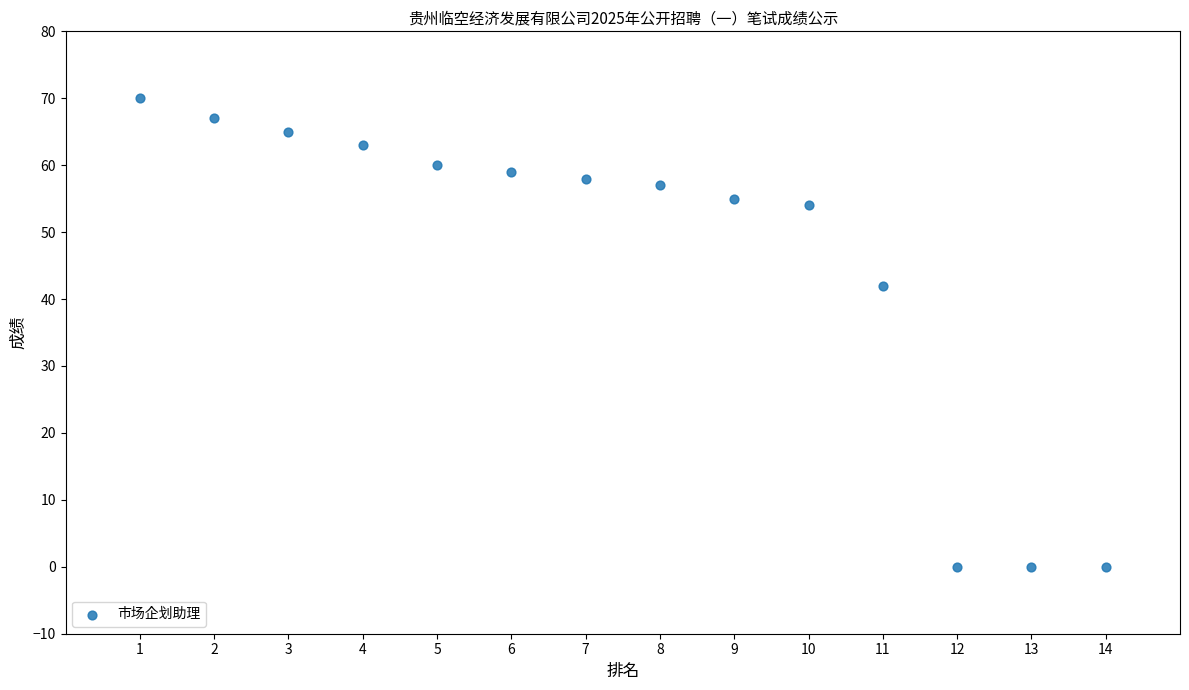

What is the range of Y values (max minus min)?

70